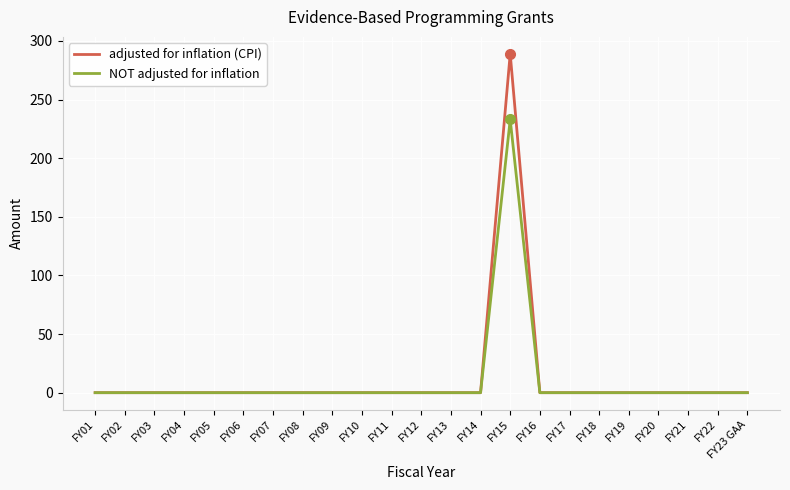

Which series has the widest spread of values?

adjusted for inflation (CPI)